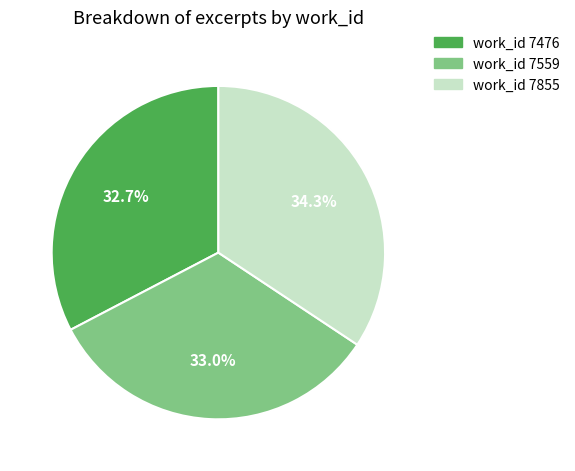

Between work_id 7476 and work_id 7855, which is larger?

work_id 7855